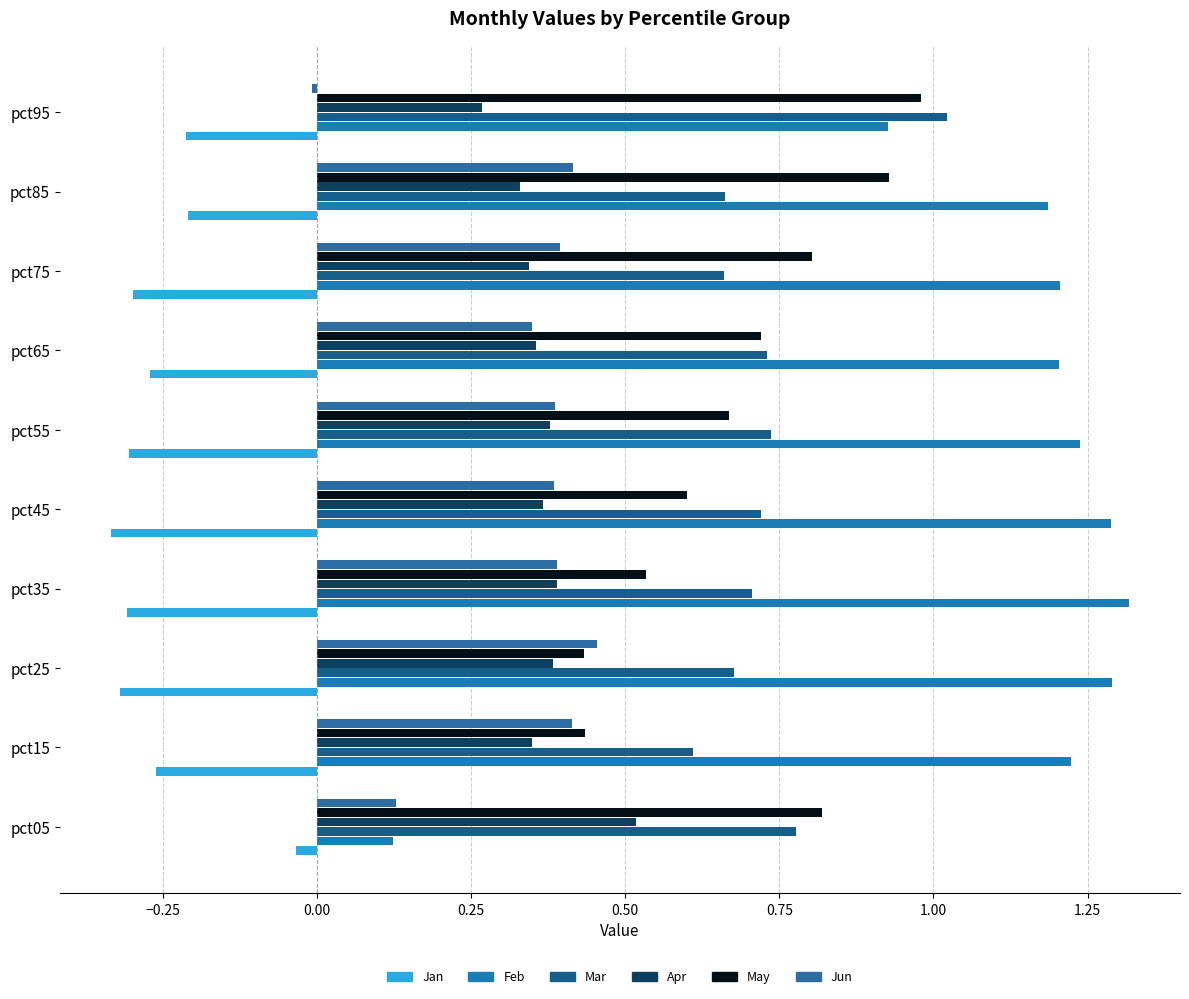

Count the number of data series in this chart.

6